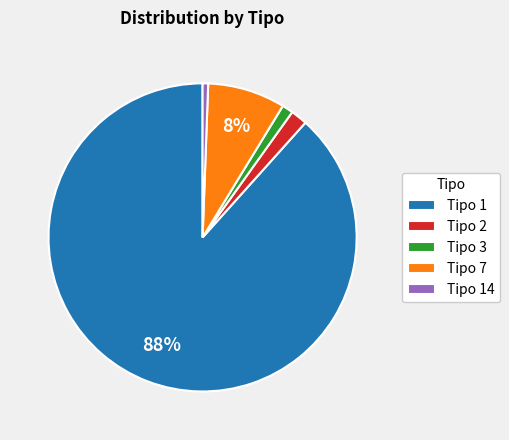

Combined, do Tipo 3 and Tipo 14 account for over 50%?

No